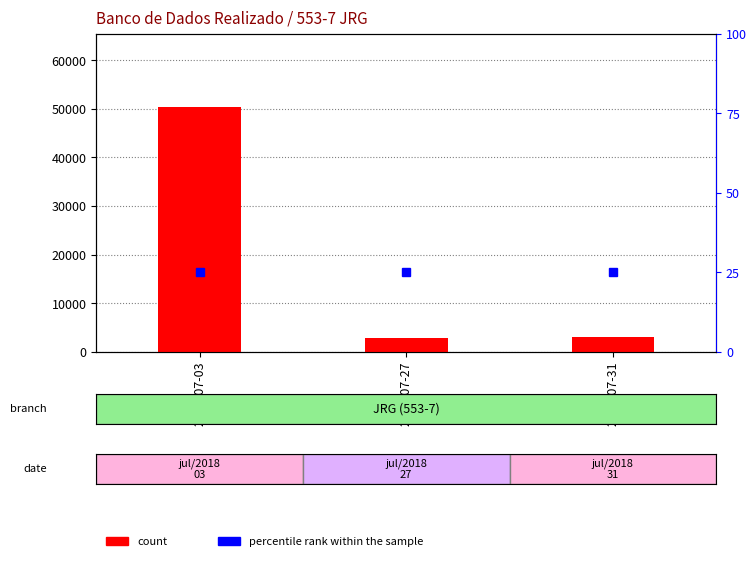

Where is percentile rank within the sample nearest to the value 25?

2018-07-03